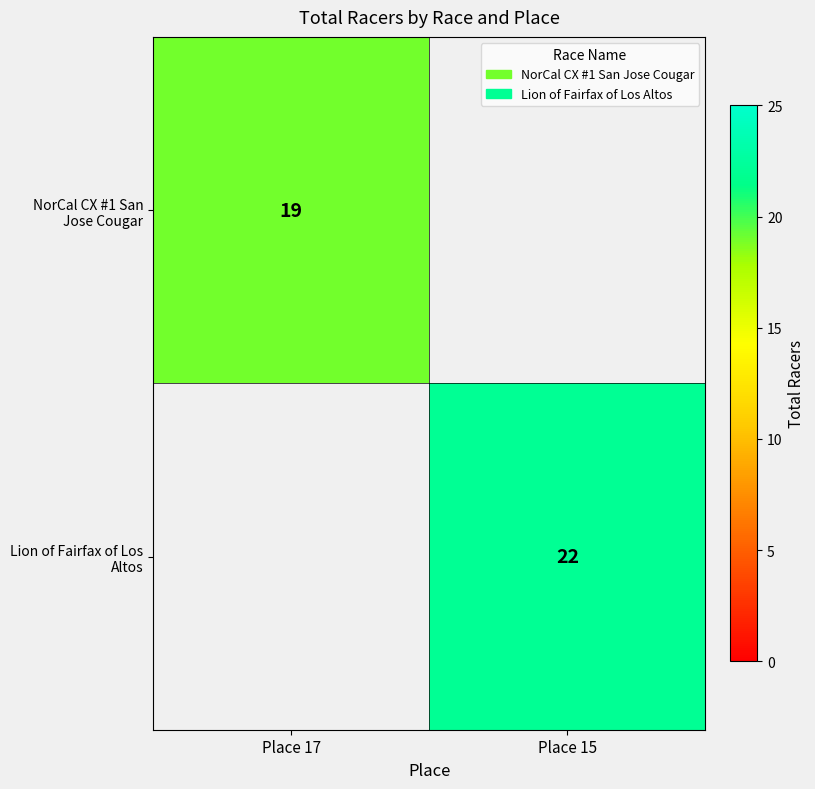

True or false: NorCal CX #1 San Jose Cougar has a value of 26 at Place 17.

False